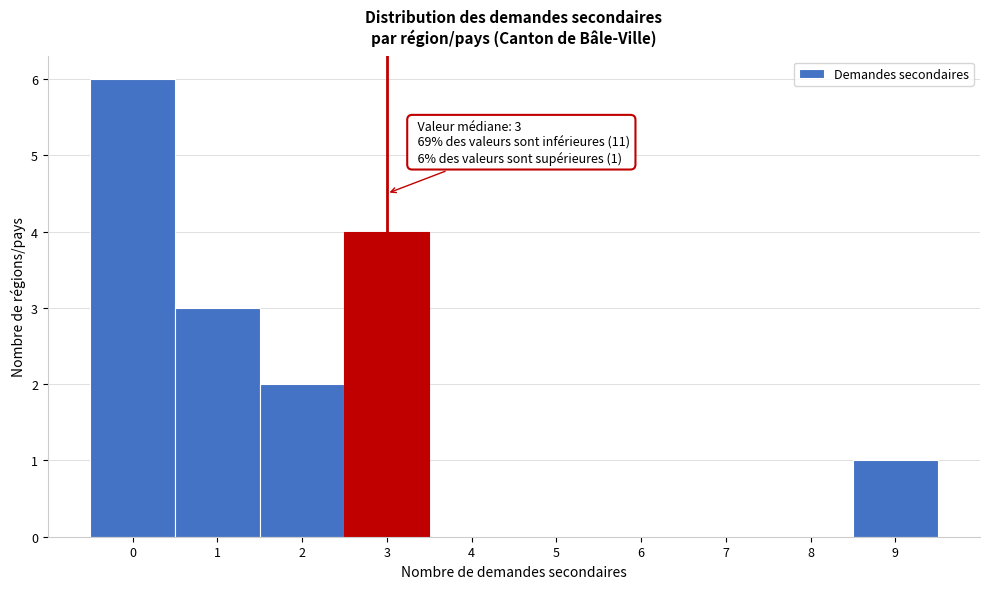

Over which range of the x-axis is the bar tallest?

-0.5 to 0.5